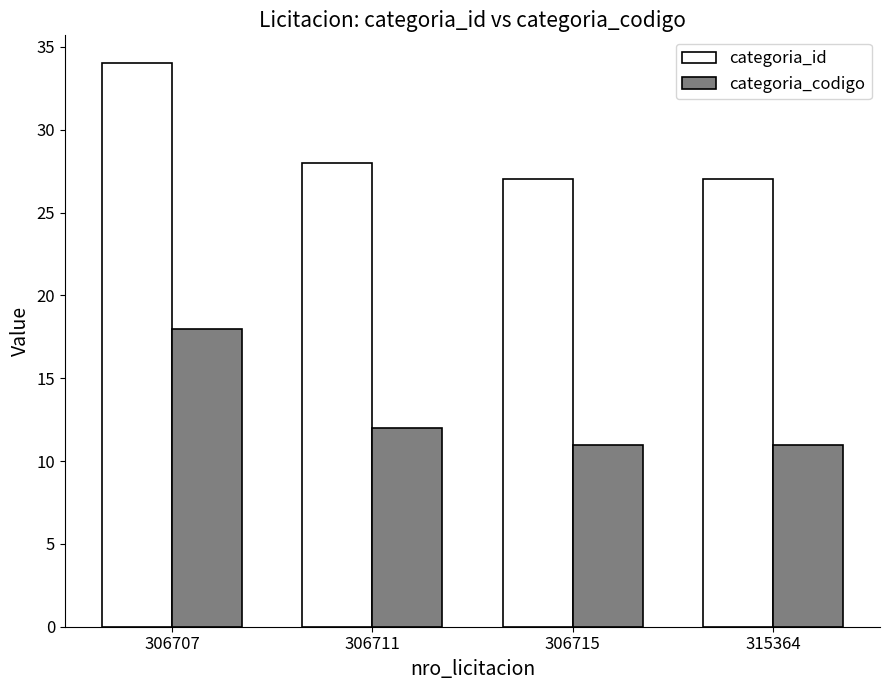

What is the difference between the highest and lowest values at 315364?

16